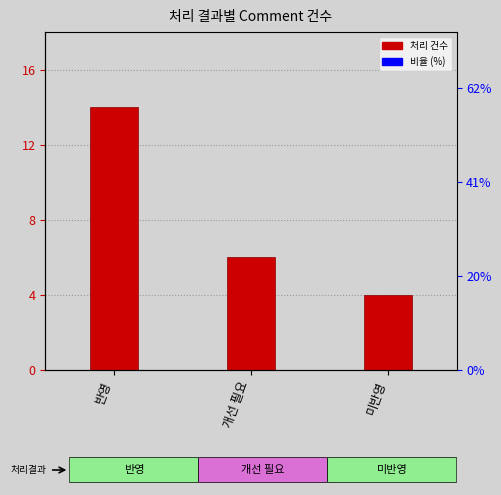

True or false: the data shows 6 at 개선 필요.

True